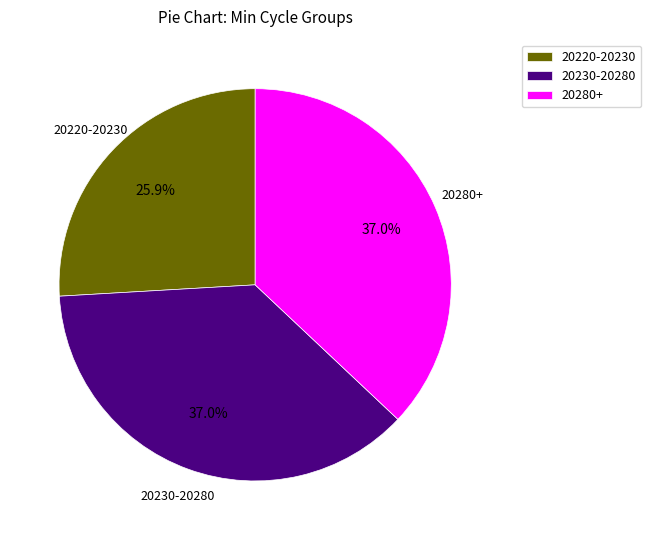

How many segments does this pie chart have?

3